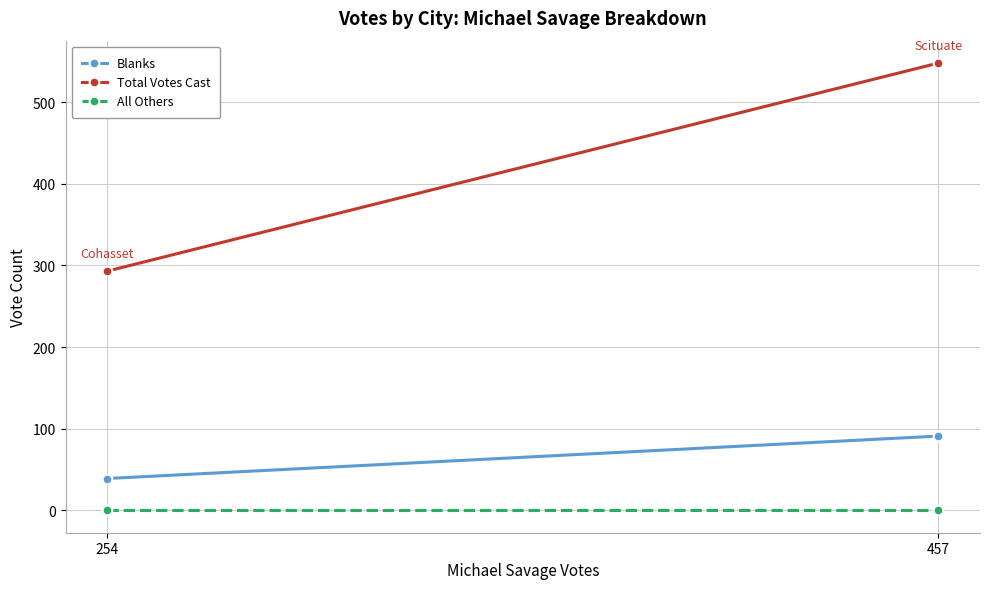

Is the value of All Others at 254 greater than the value of Blanks at 457?

No